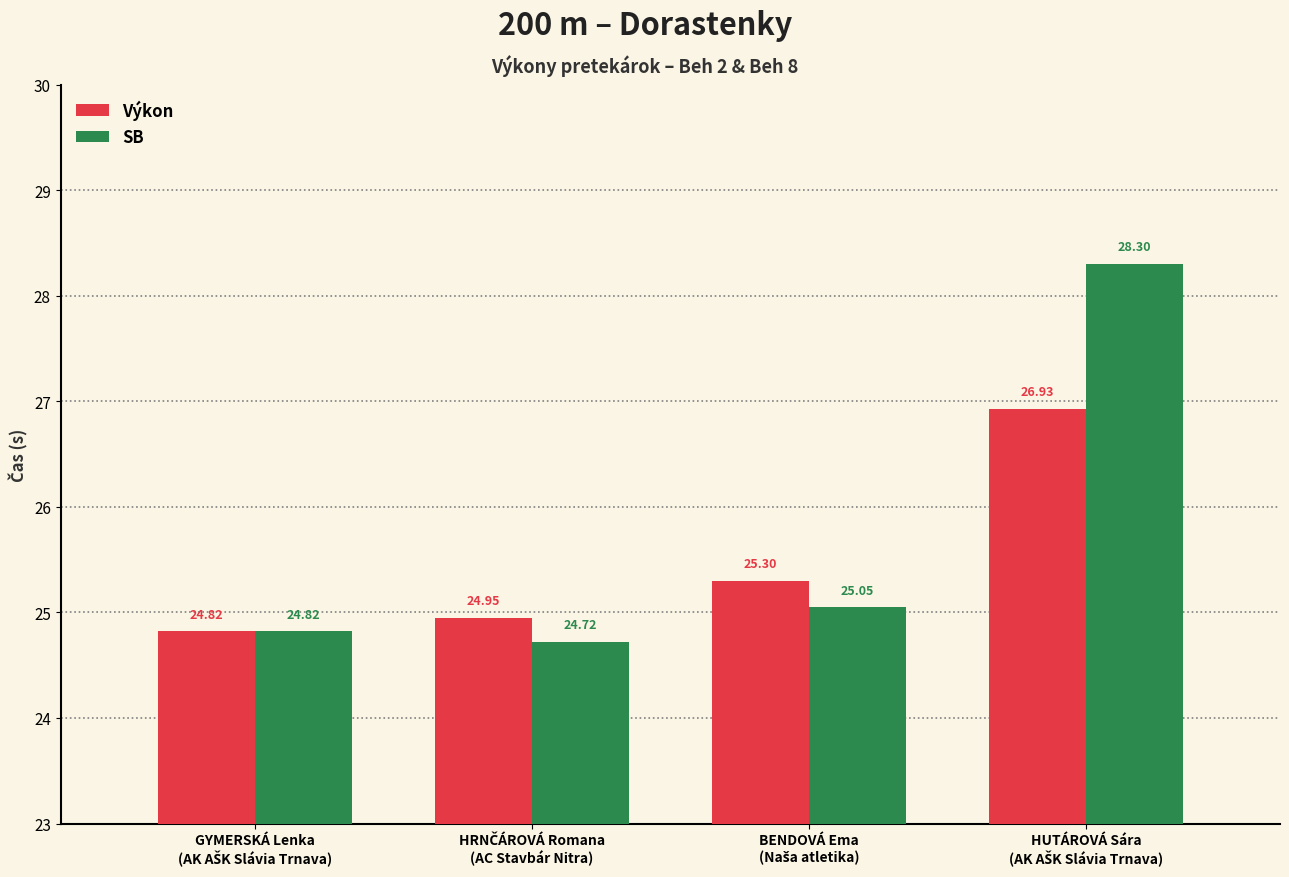

Which series has the widest spread of values?

SB